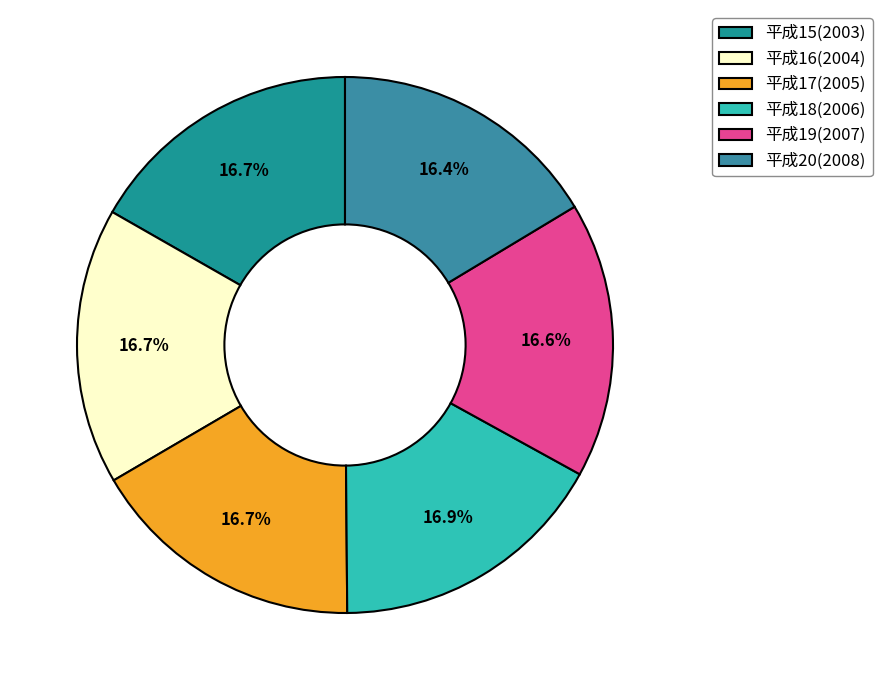

To the nearest percent, what is the combined percentage of 平成19(2007) and 平成18(2006)?

33%